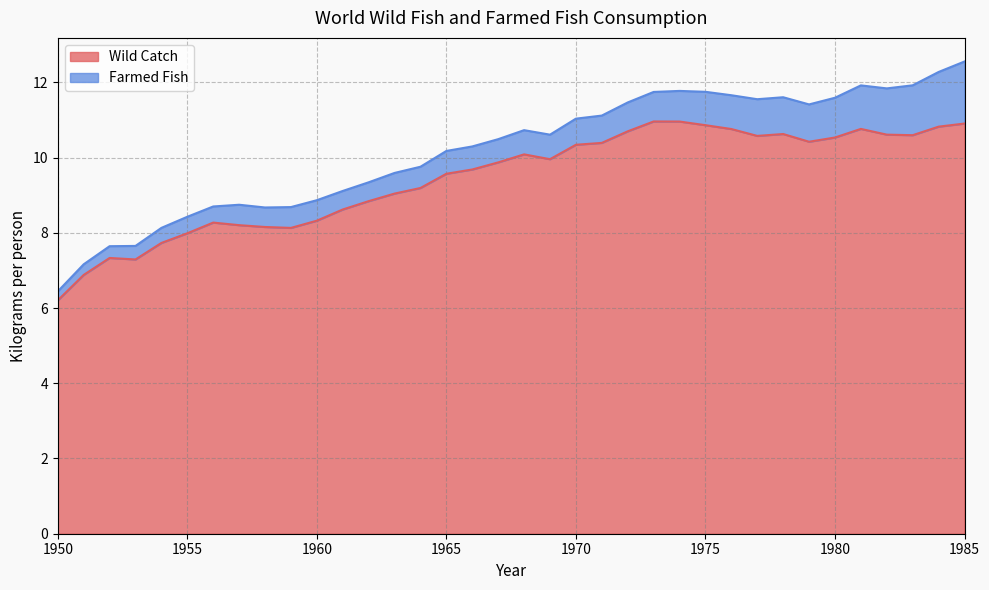

Does the chart have visible grid lines?

Yes